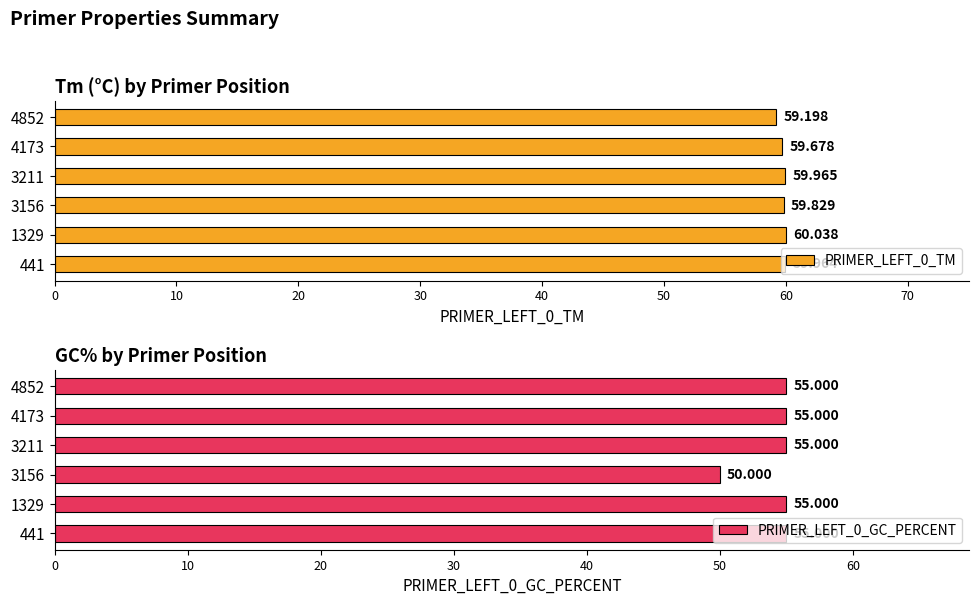

How many data points in PRIMER_LEFT_0_GC_PERCENT are less than 55?

1